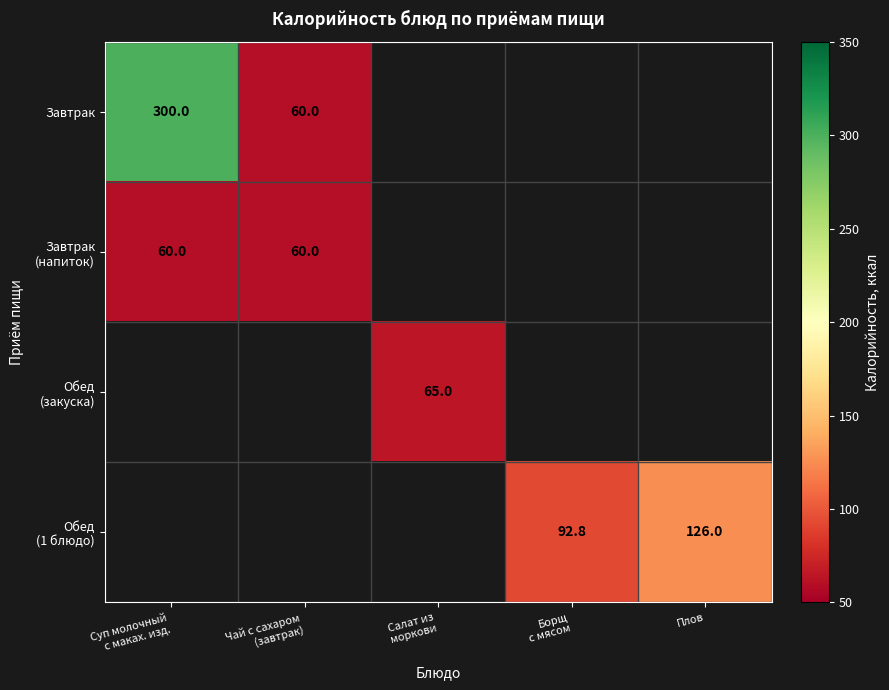

What is the greatest value displayed?

300.0